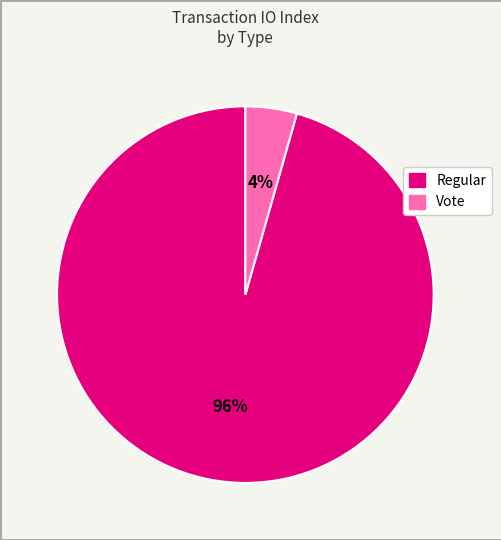

To the nearest percent, what portion does Vote represent?

4%